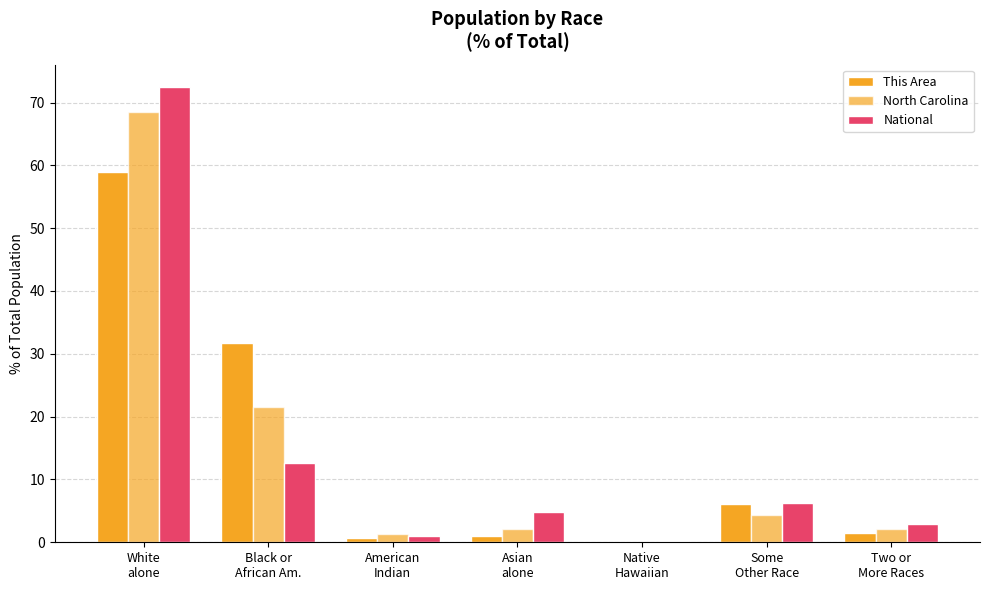

What is the total value across all series at White
alone?

199.8